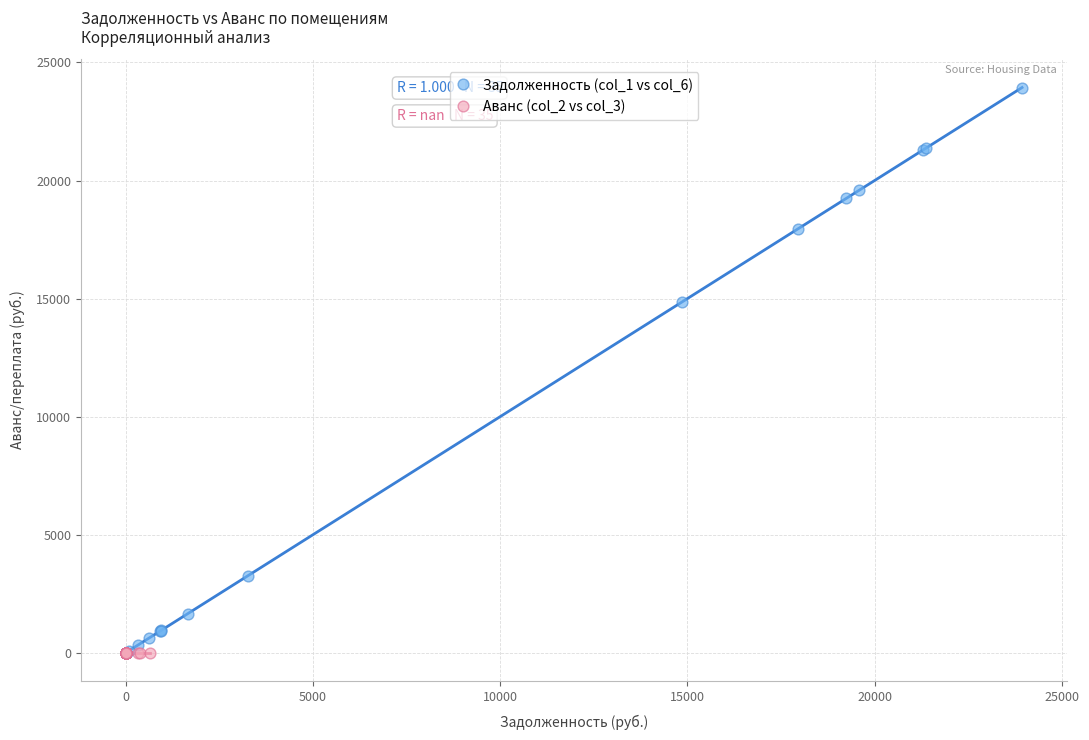

Which series reaches the maximum Y coordinate?

Задолженность (col_1 vs col_6)